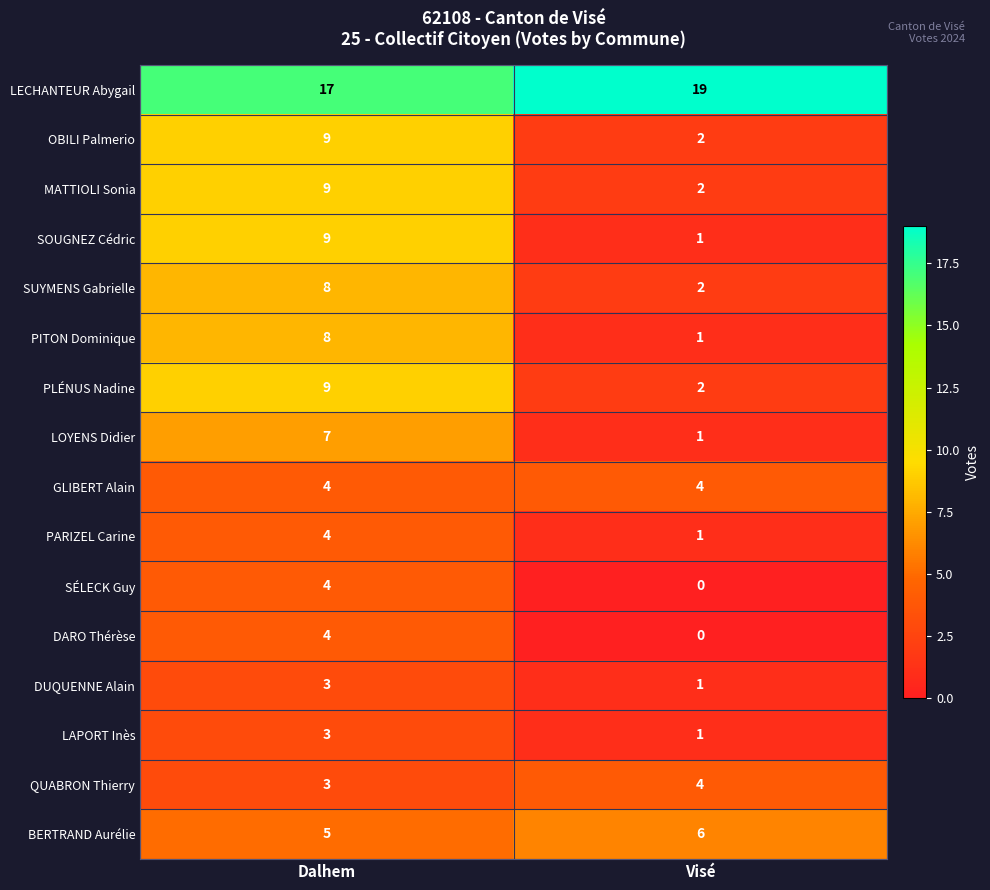

What is the approximate value of LECHANTEUR Abygail at Dalhem?

17